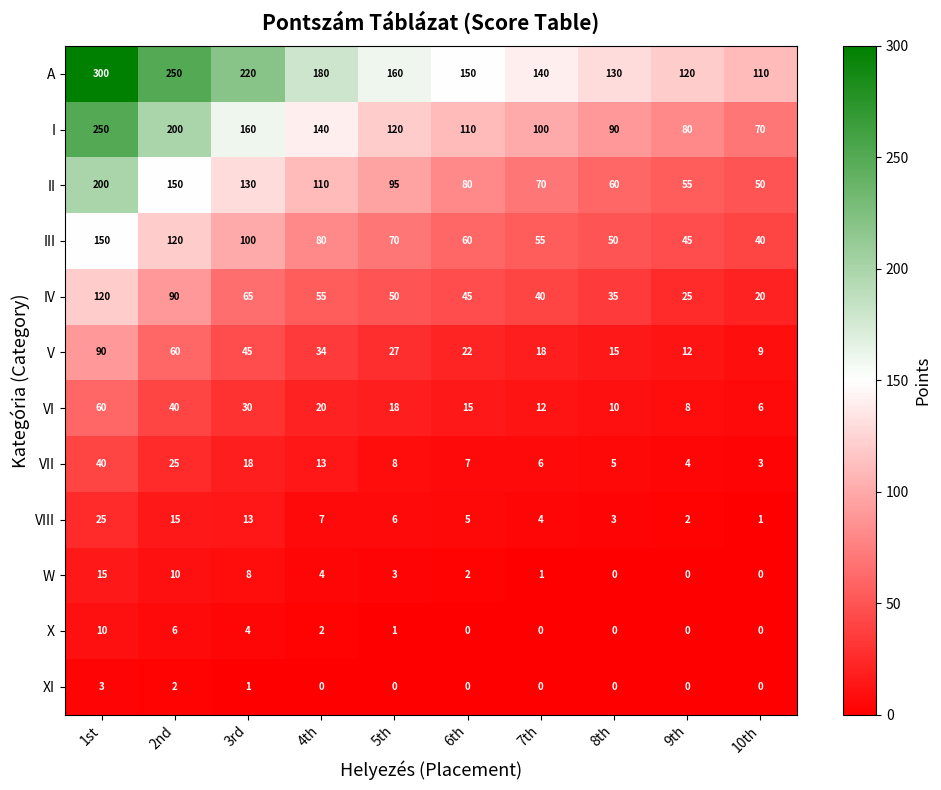

Which series has the largest total across all categories?

A